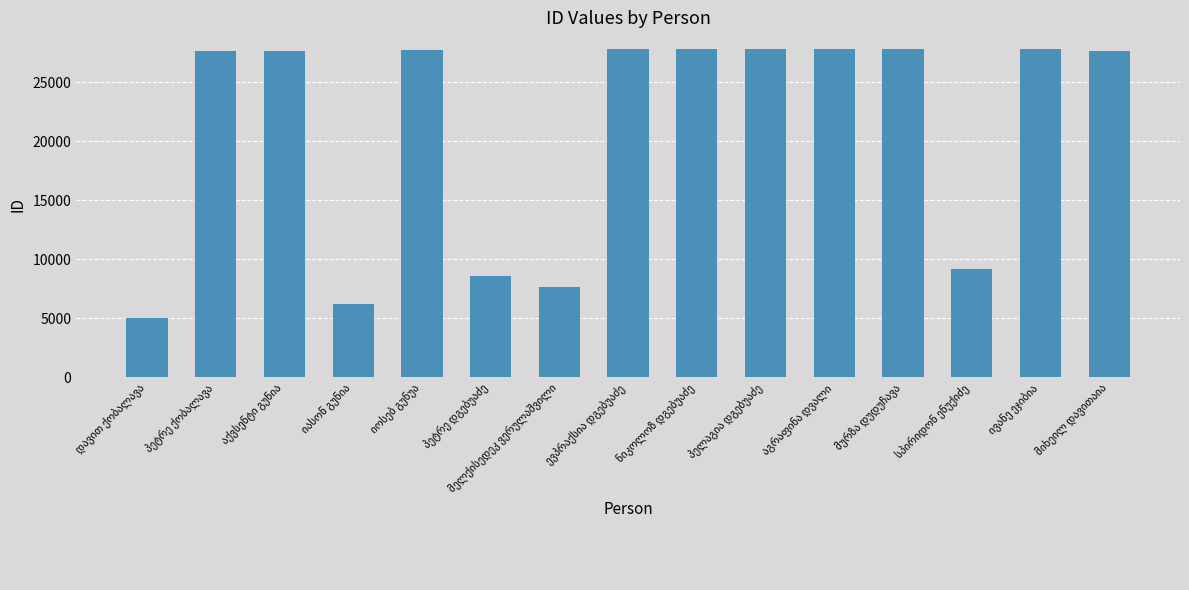

What is the average value?

20962